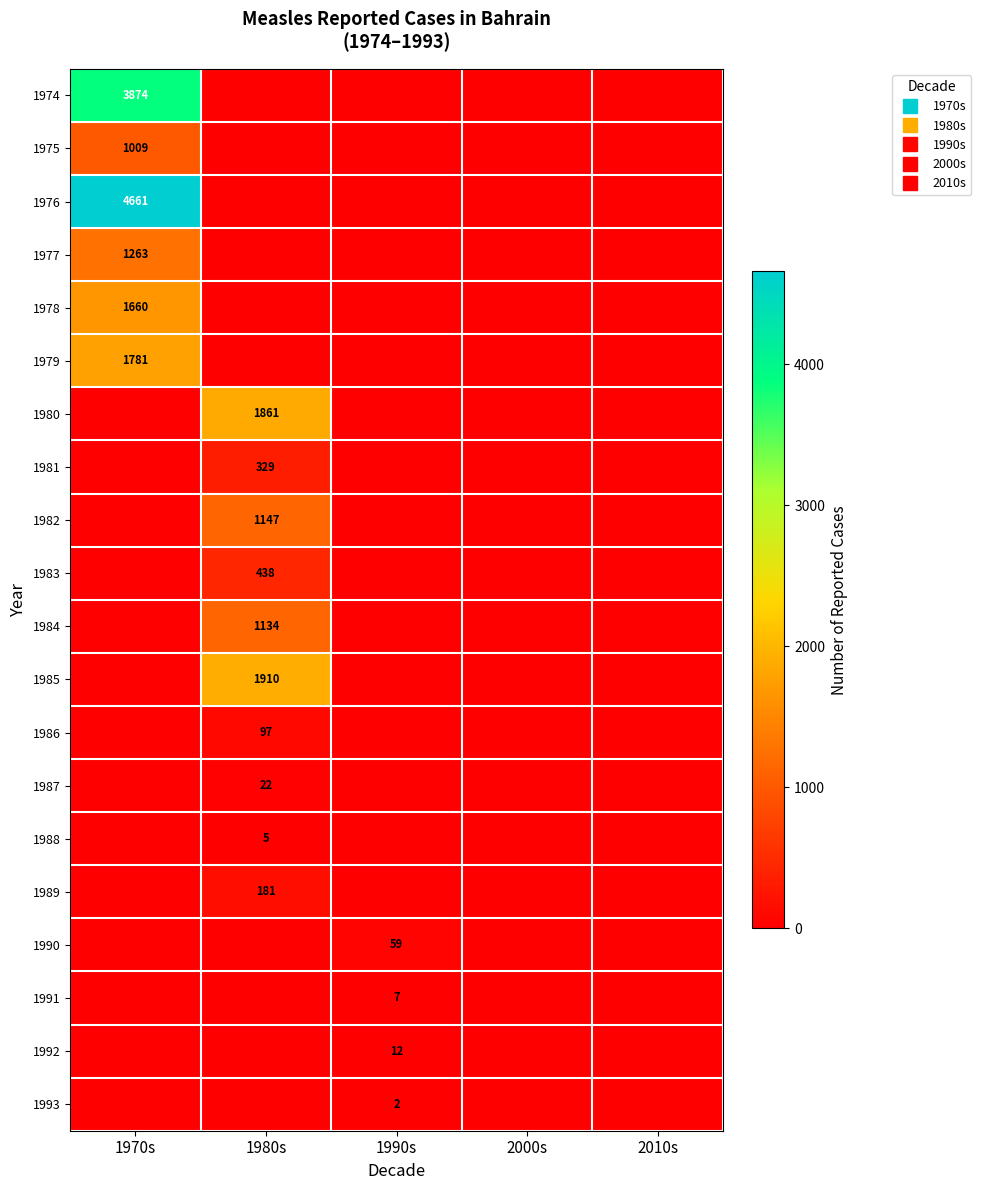

What is the difference between the highest and lowest values at 1970s?

4661